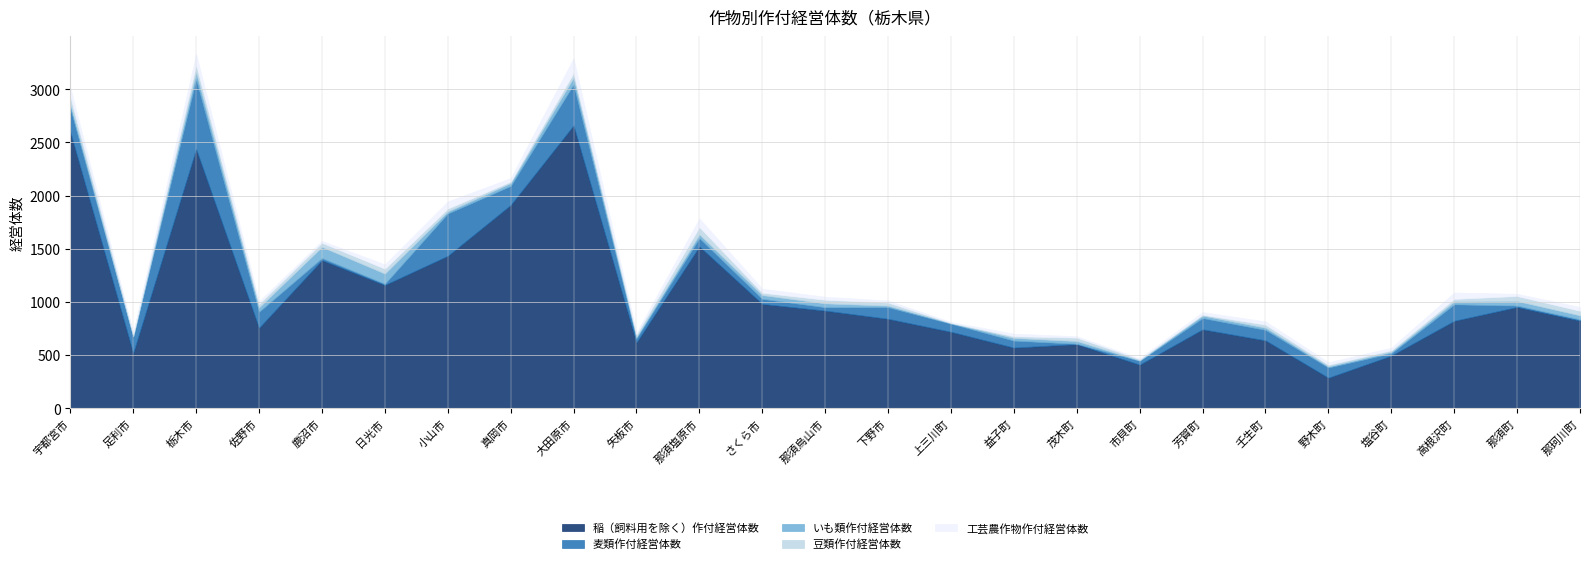

Which category has the lowest value in the 豆類作付経営体数 series?

上三川町